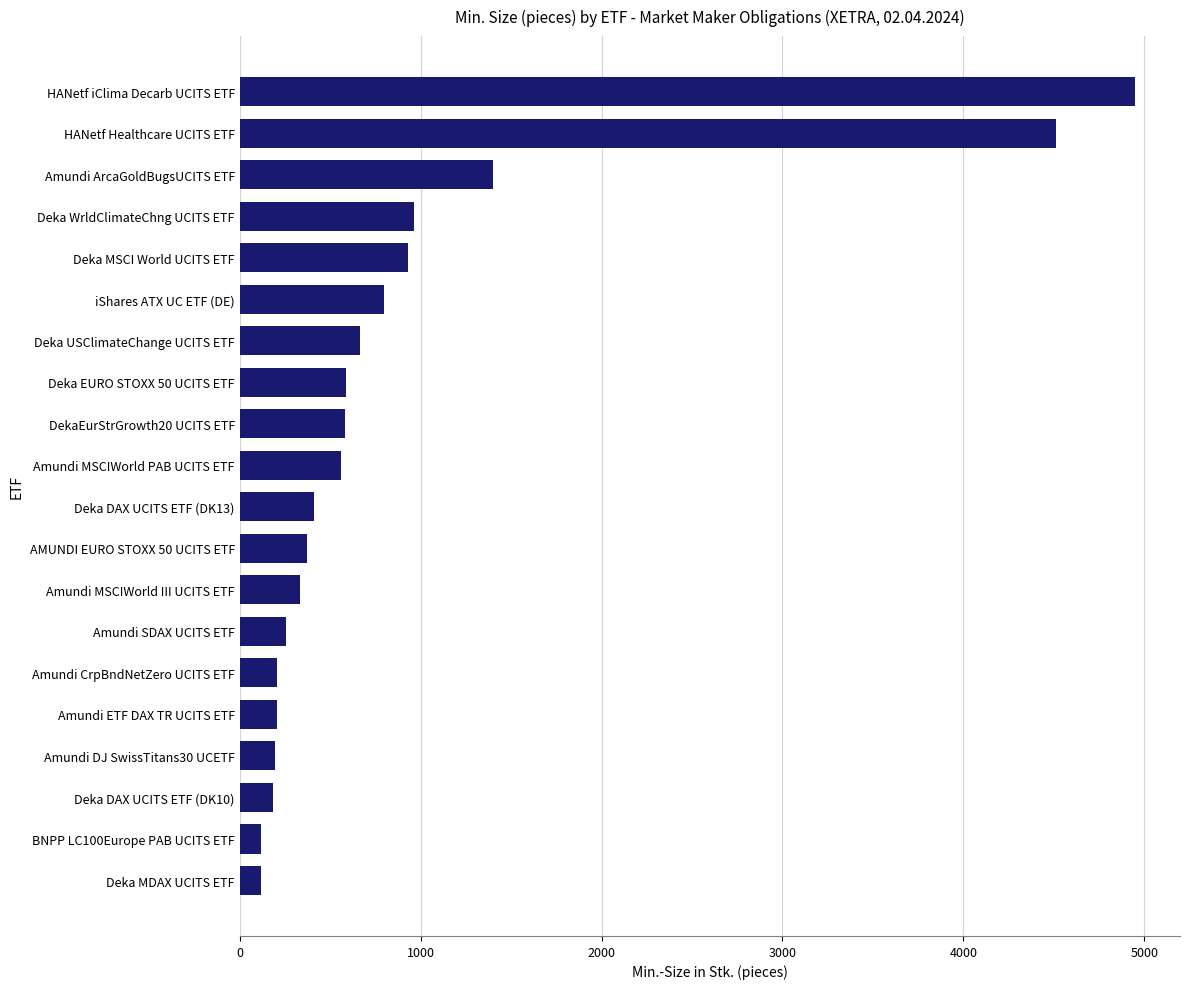

What is the change in value from Amundi MSCIWorld PAB UCITS ETF to Amundi CrpBndNetZero UCITS ETF?

-352